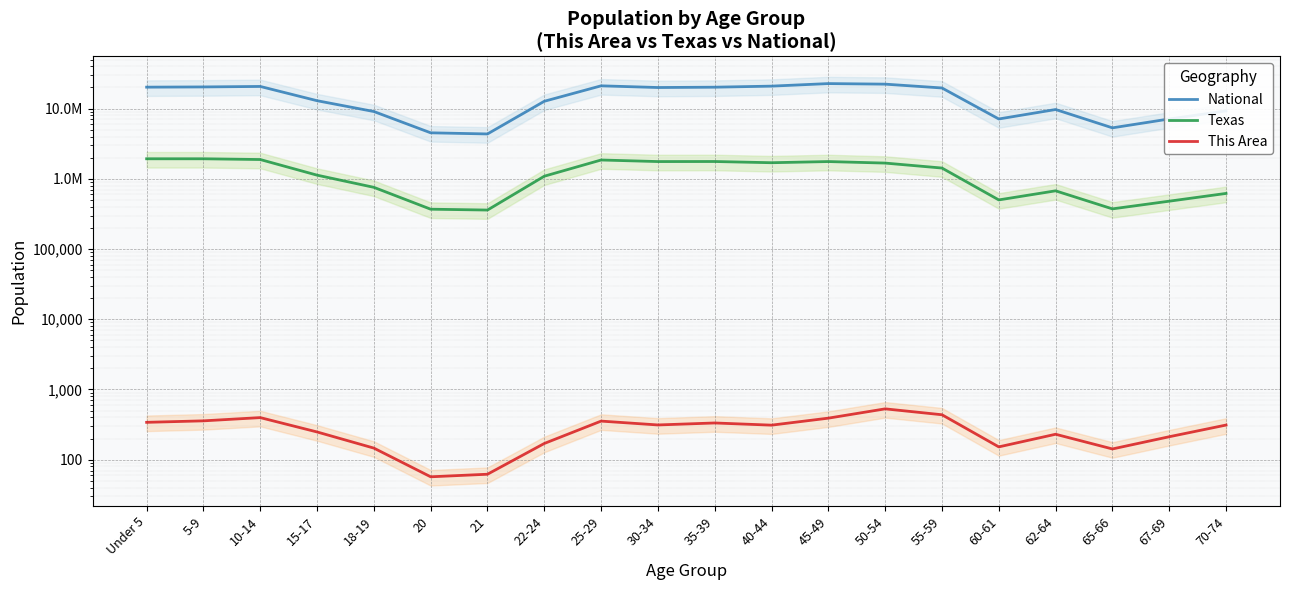

What is the label of the 18th point from the right?

10-14